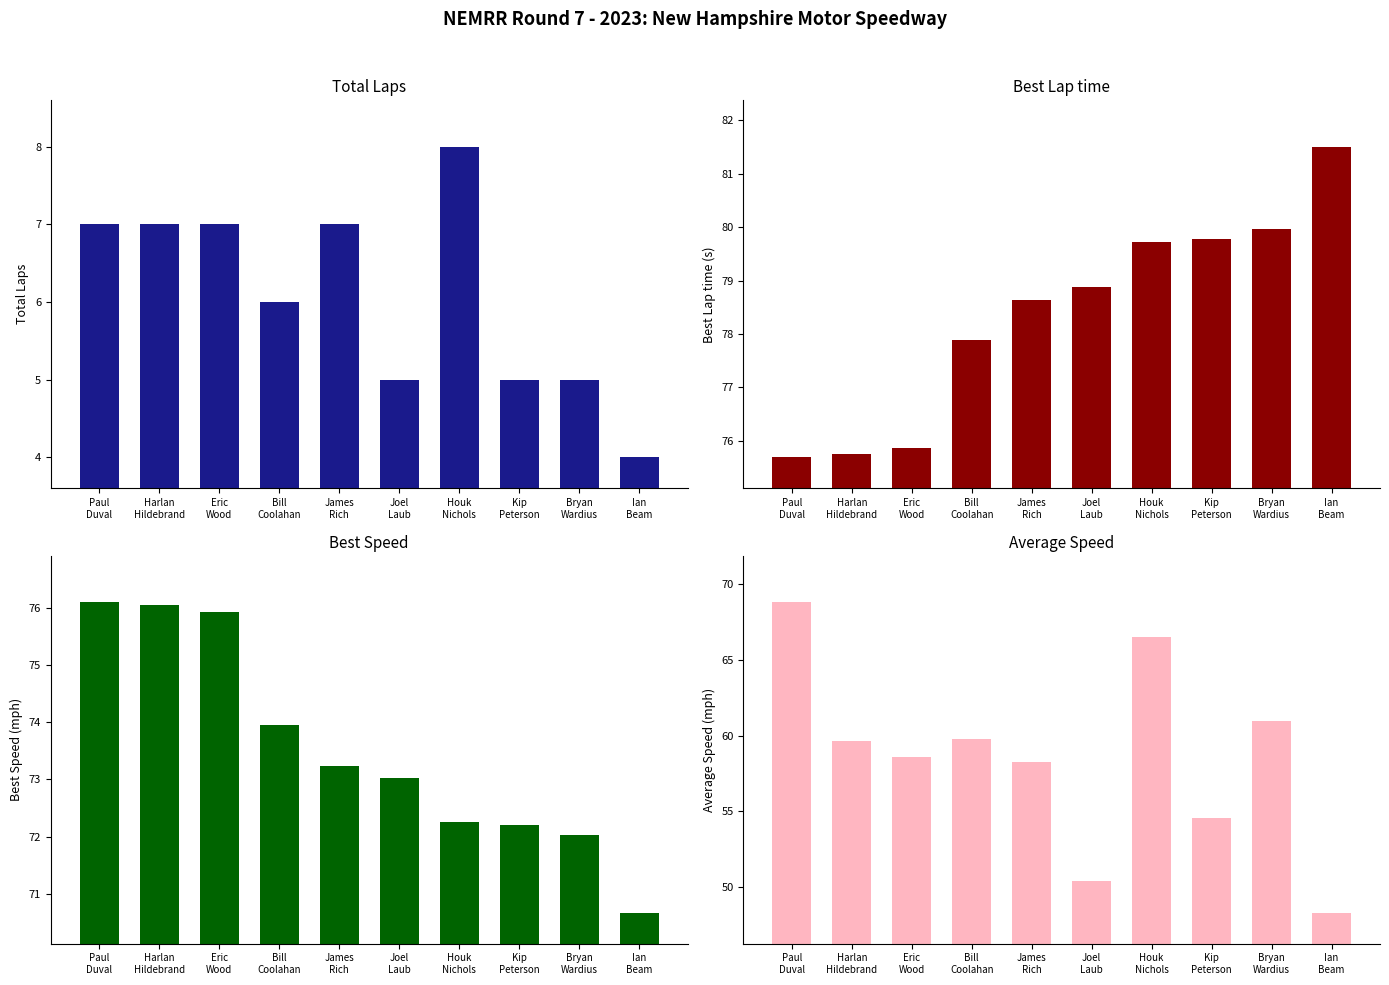

What is the average value of the Best Speed series?

73.5